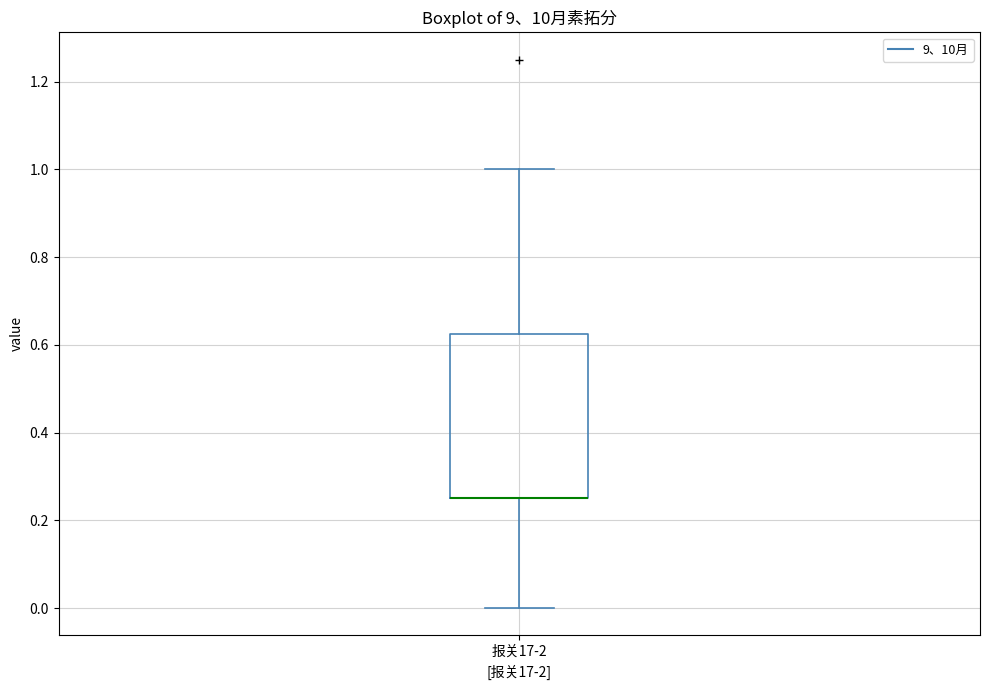

Where does the lower whisker of the box for 报关17-2 end on the y-axis? The values are not printed on the chart, so give them approximately, as read against the axis.

0.00